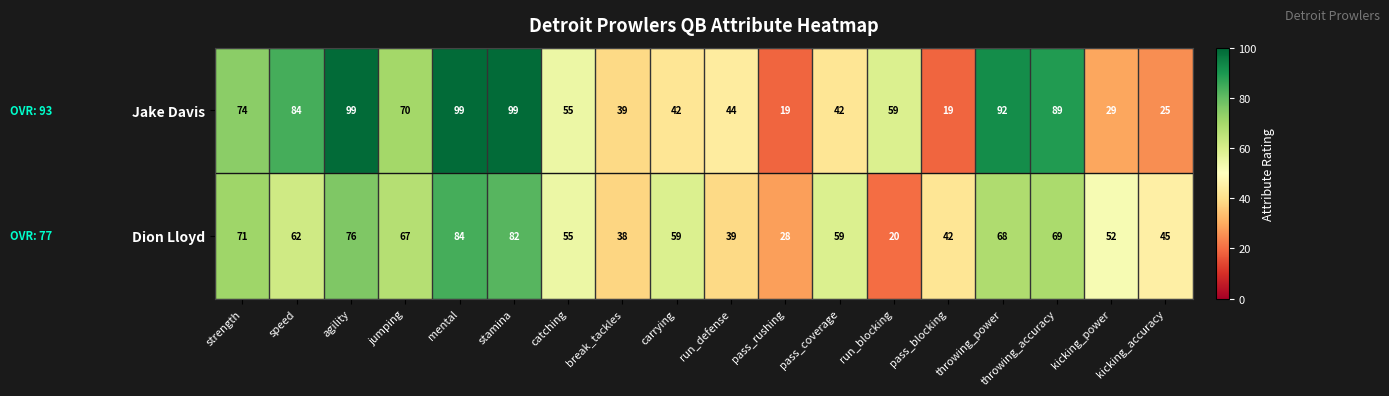

The Jake Davis series shows 147 at speed. True or false?

False